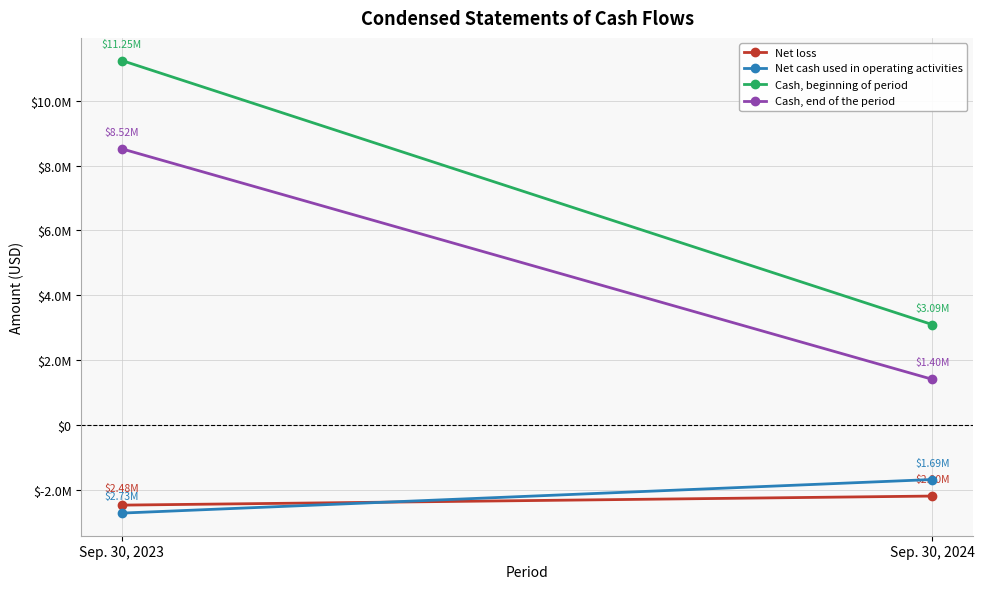

Between Sep. 30, 2024 and Sep. 30, 2023, which is larger?

Sep. 30, 2024